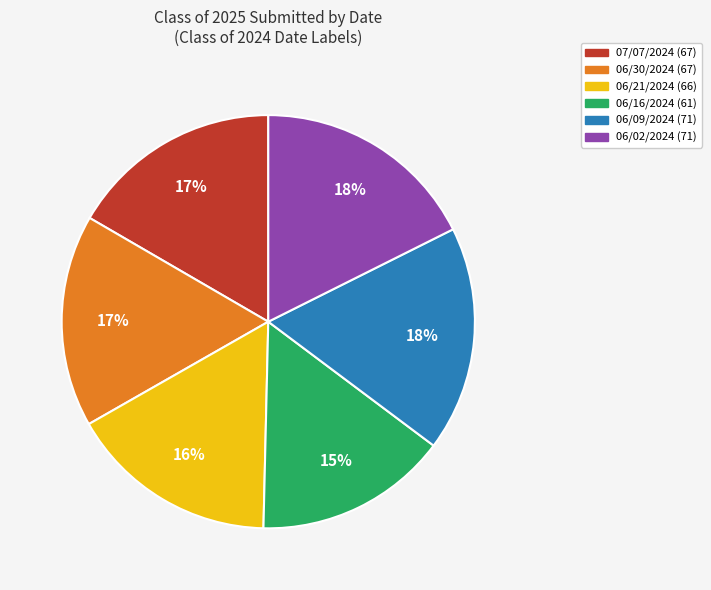

Is the sum of 06/09/2024 and 06/21/2024 greater than half?

No